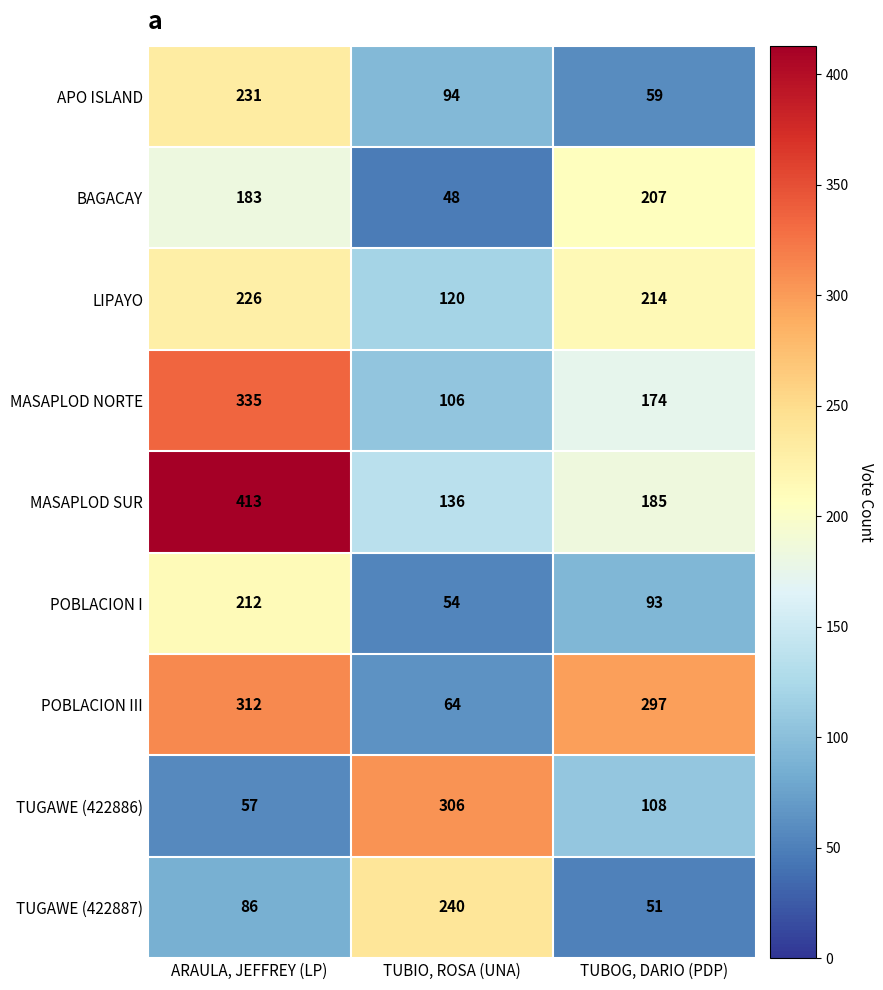

Count the number of categories in the chart.

3